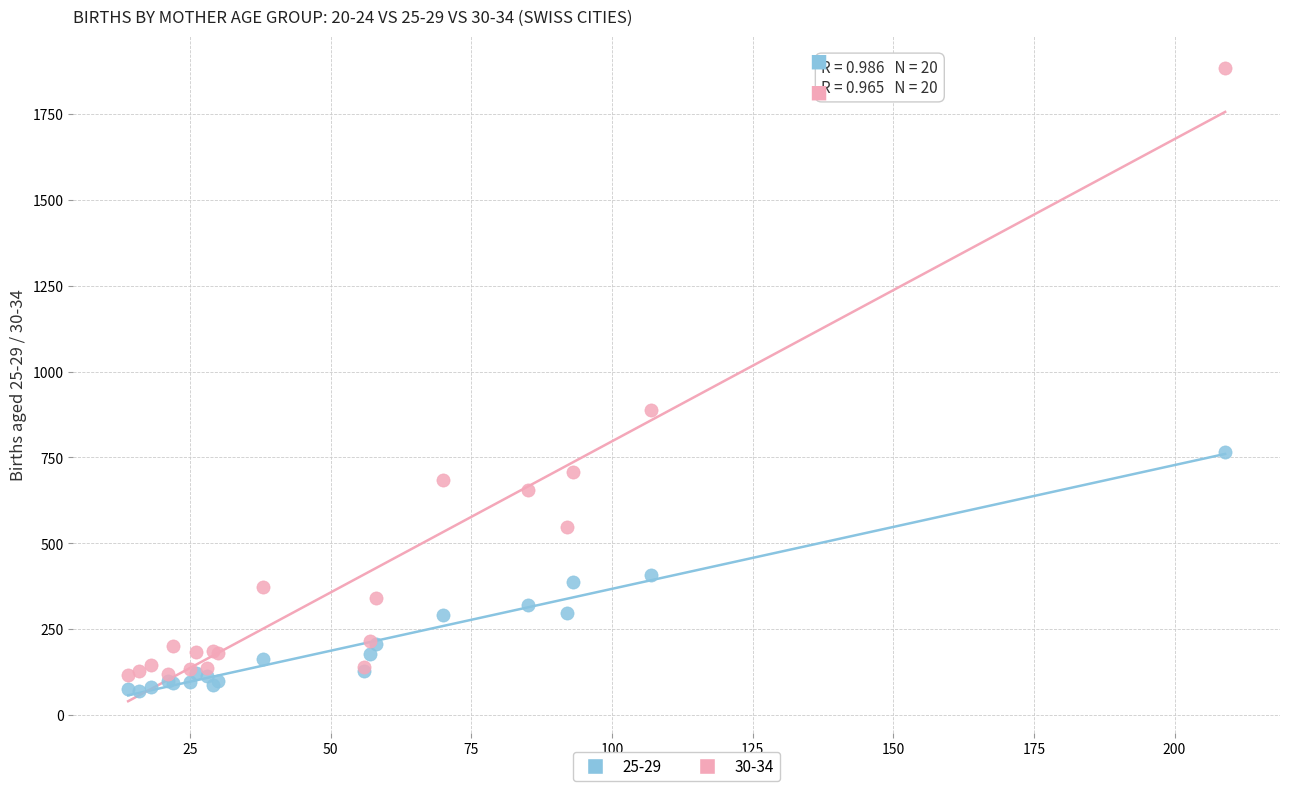

Which series has the widest spread of Y values?

30-34